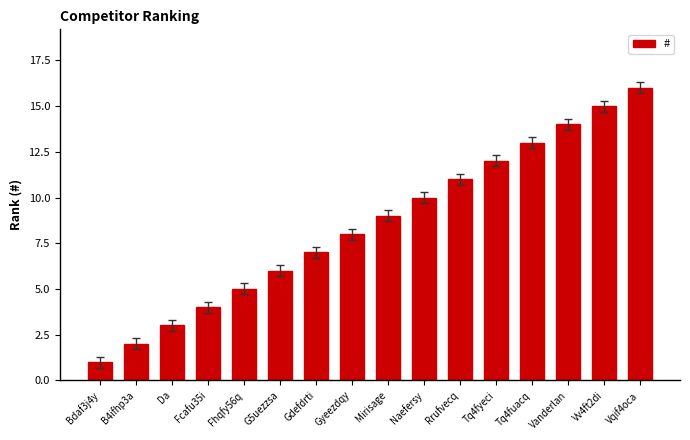

What is the sum of the values at Tq4fuacq and Gdefdrti?

20